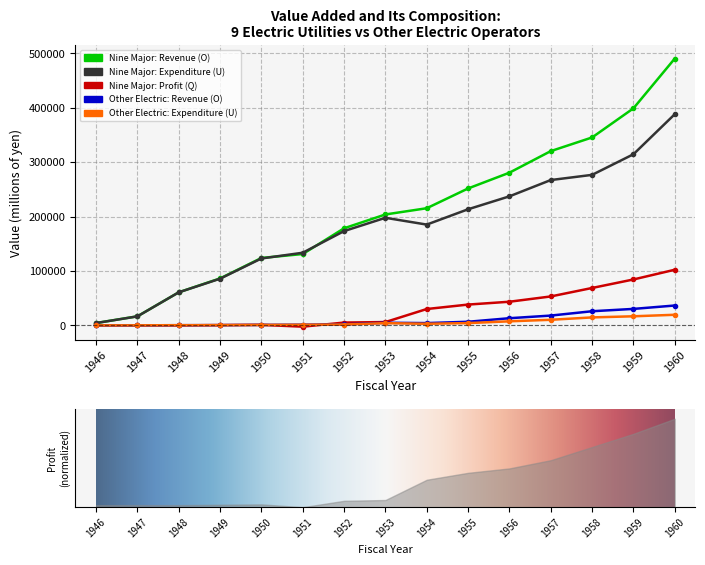

How many values in the Nine Major Utilities Expenditure (U) series are below 185218?

7